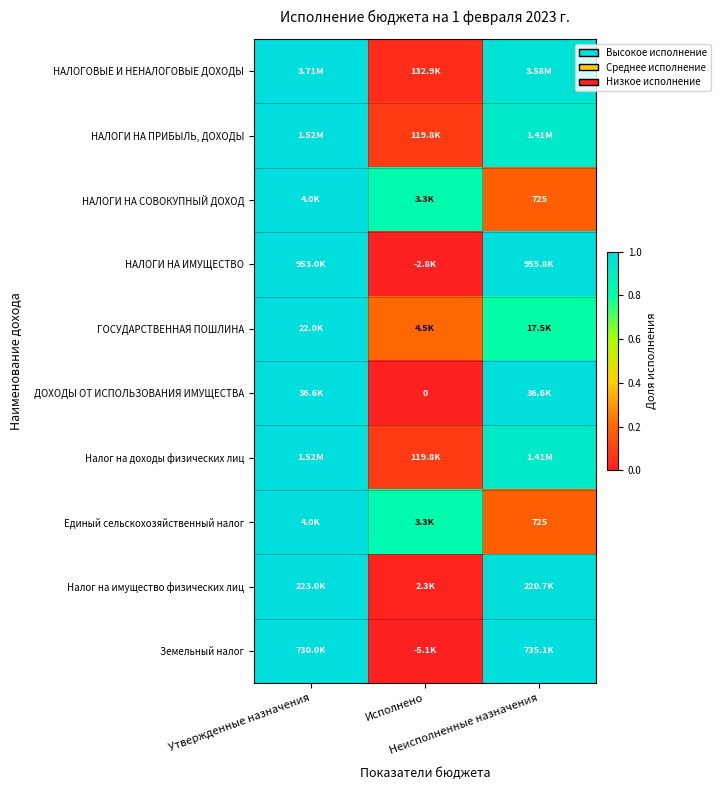

Which has a higher value, Исполнено or Утвержденные назначения?

Утвержденные назначения